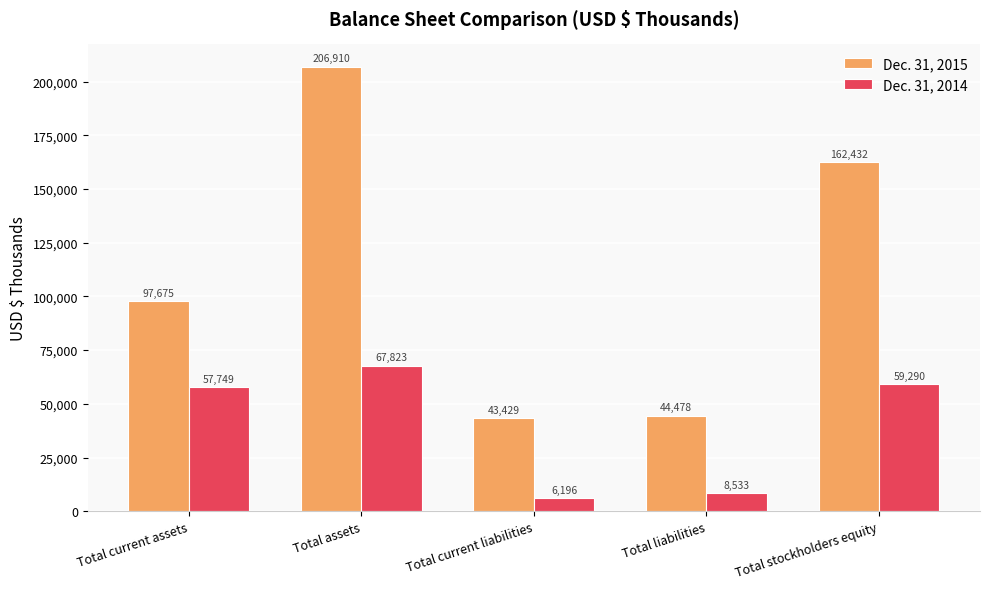

Between Total assets and Total current liabilities, which series saw the biggest shift?

Dec. 31, 2015